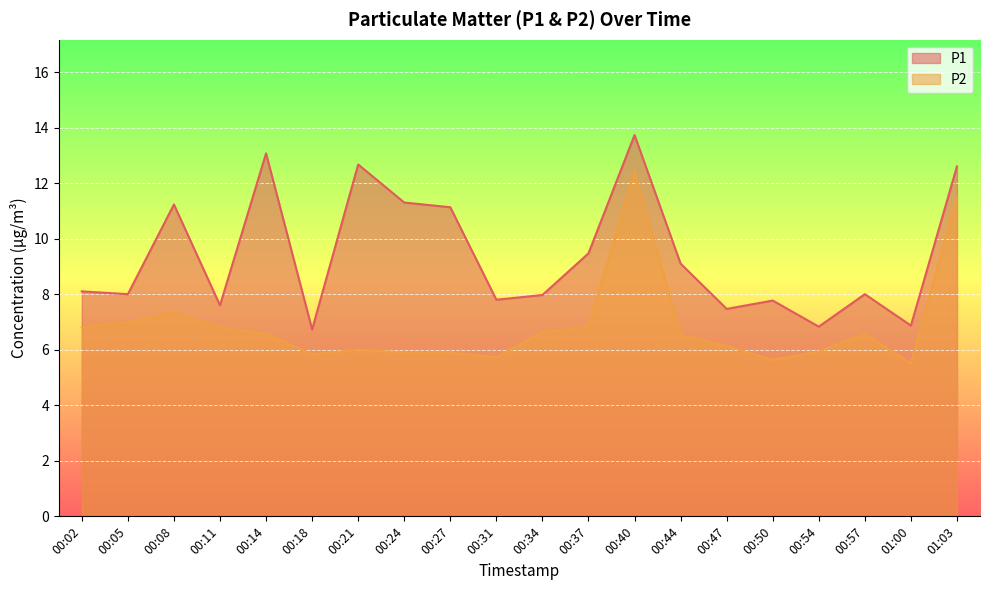

How many lines are shown in the chart?

2